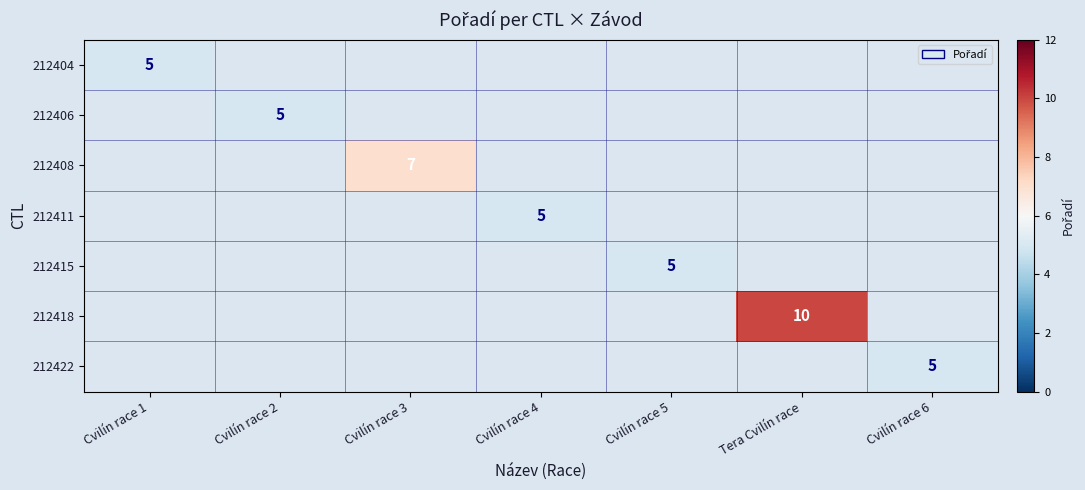

The 212408 series shows 7 at Cvilín race 3. True or false?

True